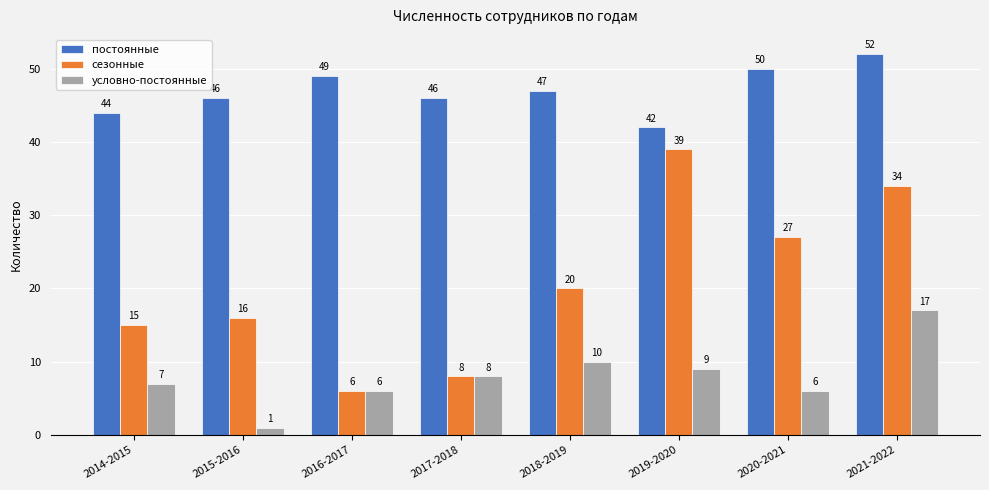

List the series in order of their peak value, lowest first.

условно-постоянные, сезонные, постоянные